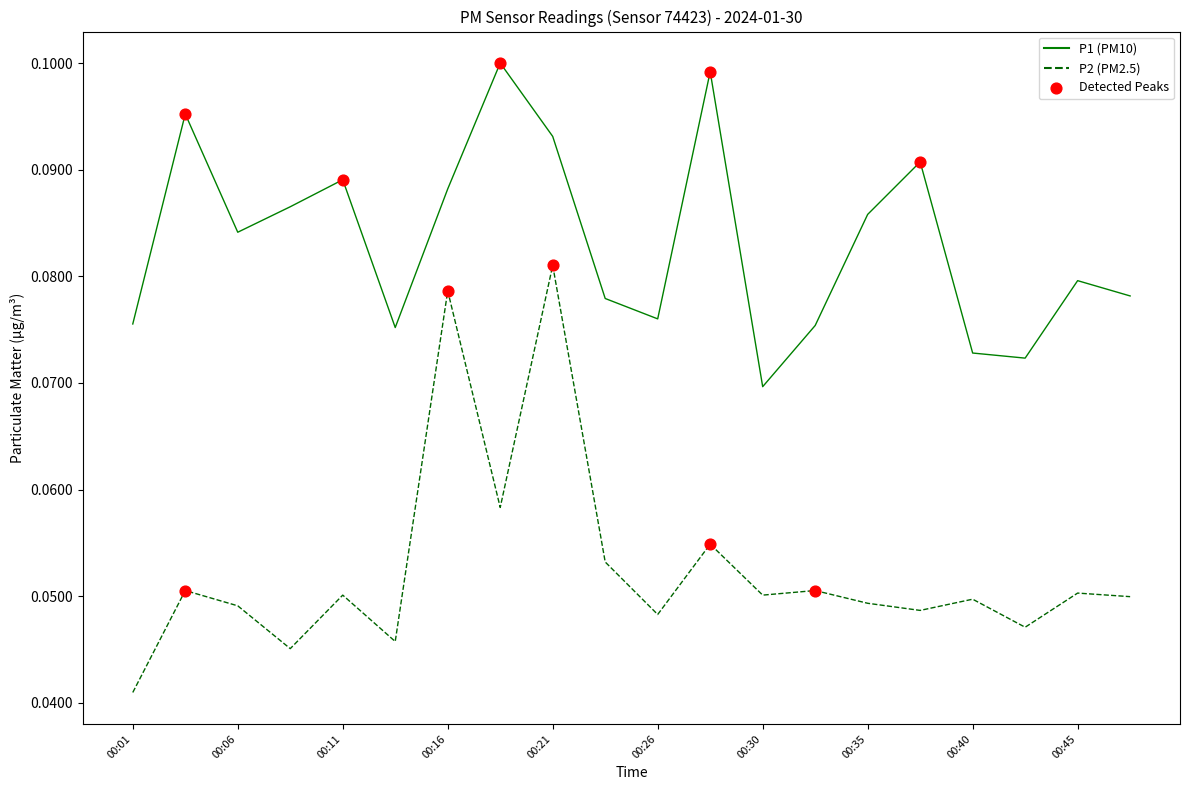

True or false: P1 (PM10) and P2 (PM2.5) cross at least once.

False